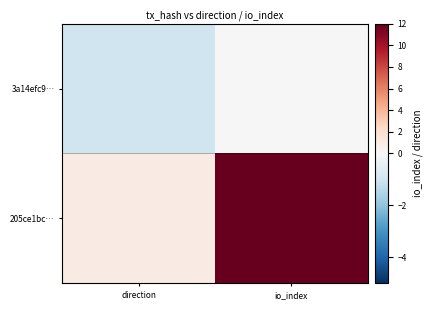

Reading left to right, transcribe all the data shown in this chart.

3a14efc9…: direction=-1	io_index=0
205ce1bc…: direction=1	io_index=12